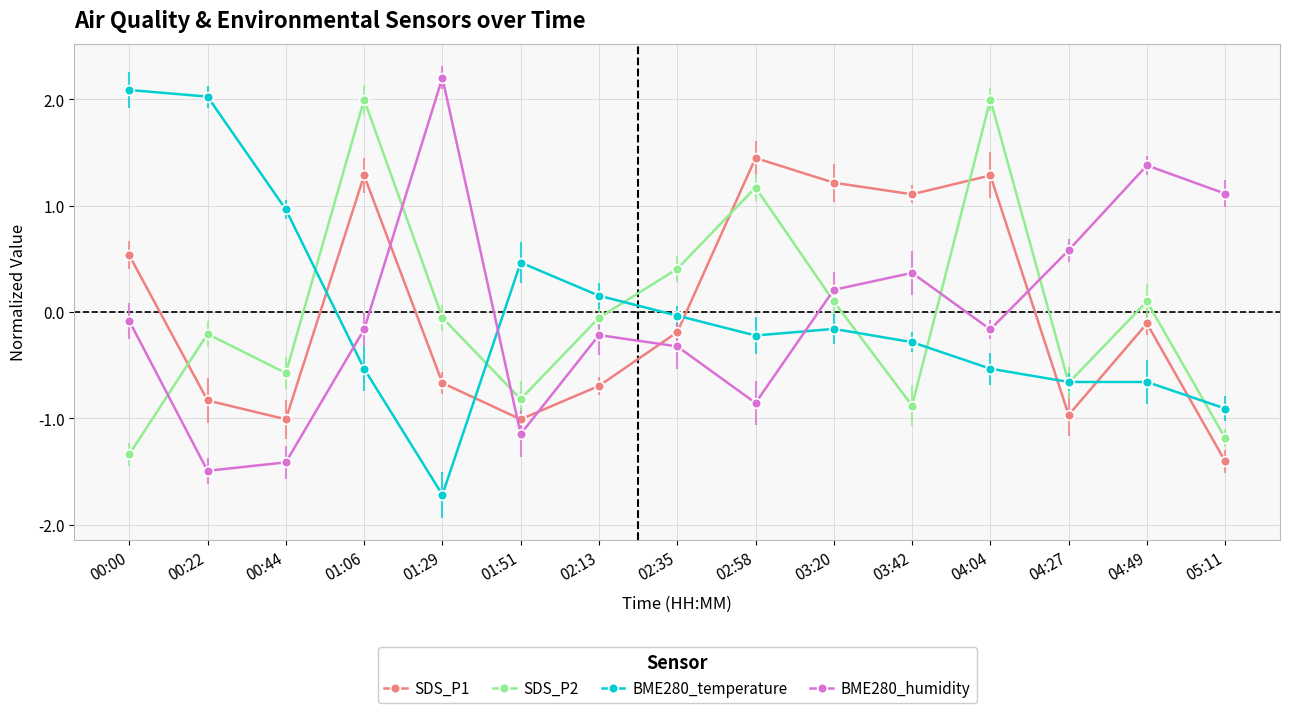

What is the difference between the maximum and minimum values in the BME280_temperature series?

3.8